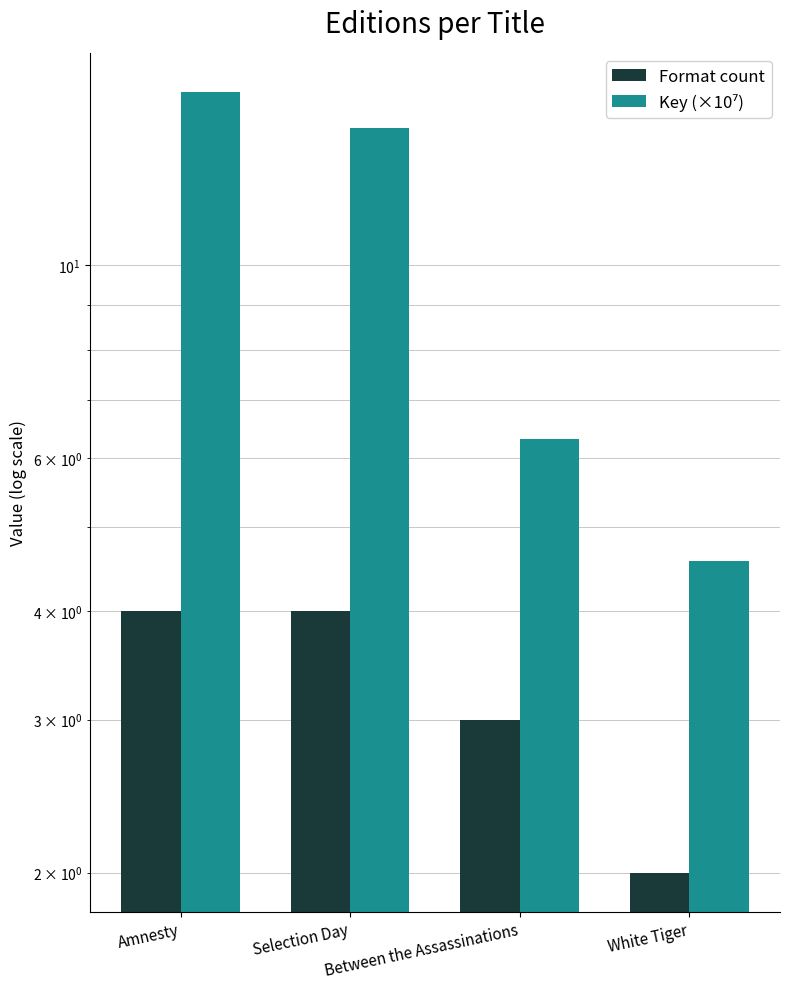

At which label is Format count closest to 3?

Between the Assassinations